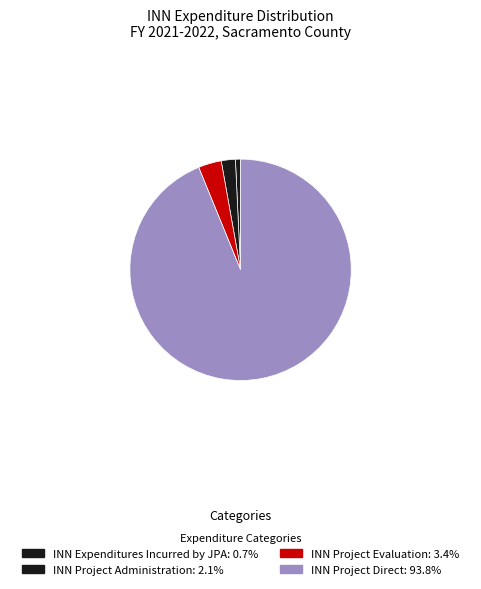

Which slice is the largest?

INN Project Direct